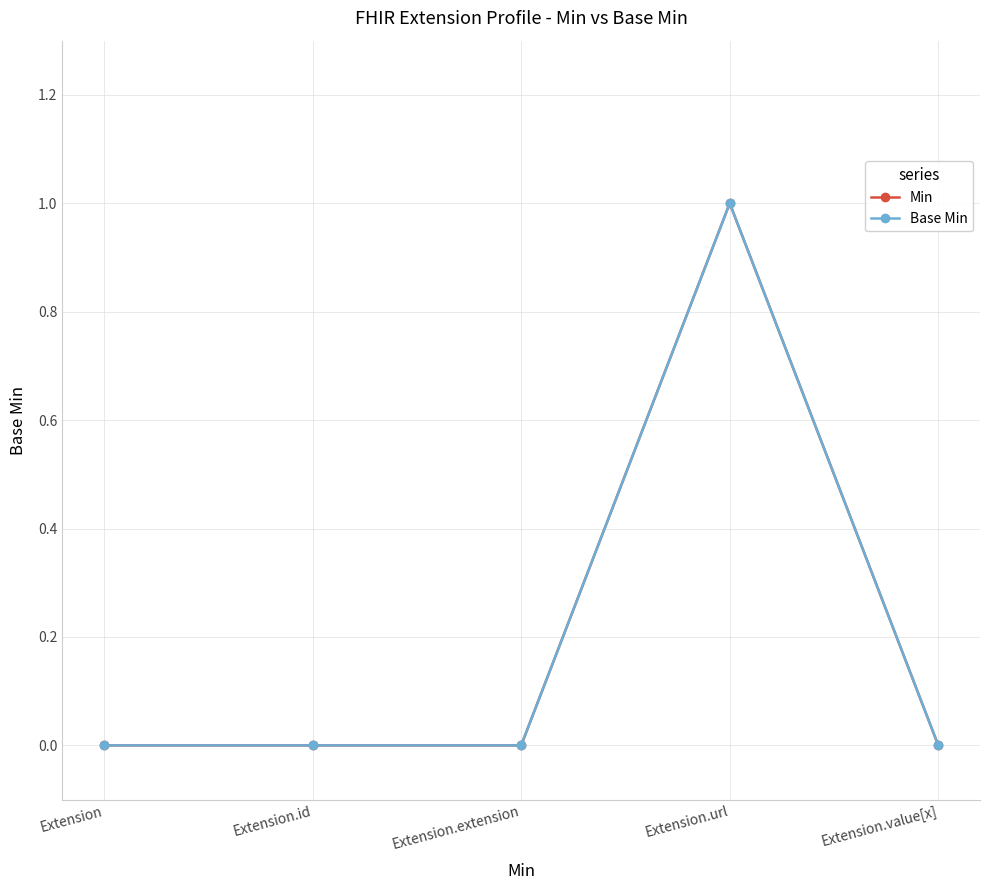

Does the chart have visible grid lines?

Yes